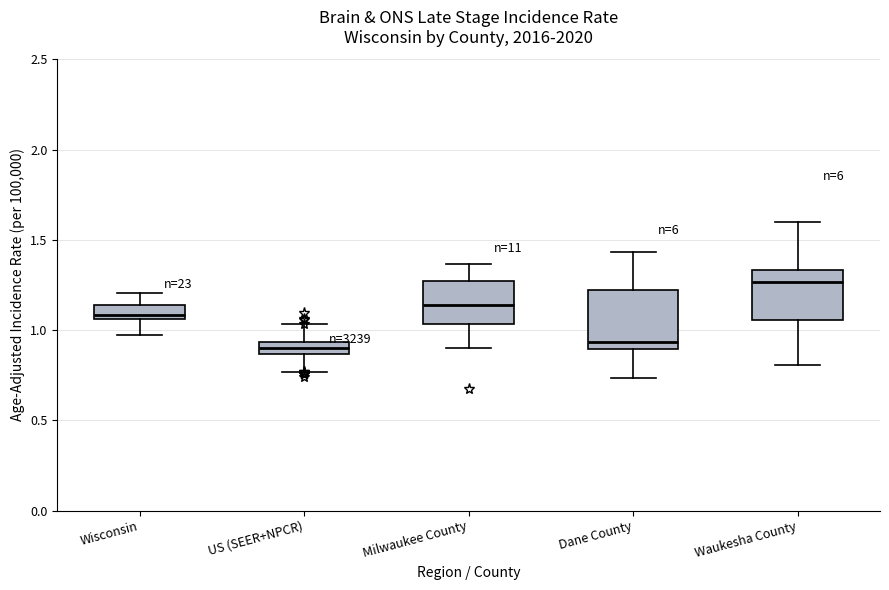

Where does the upper whisker of the box for Waukesha County end on the y-axis? The values are not printed on the chart, so give them approximately, as read against the axis.

1.60